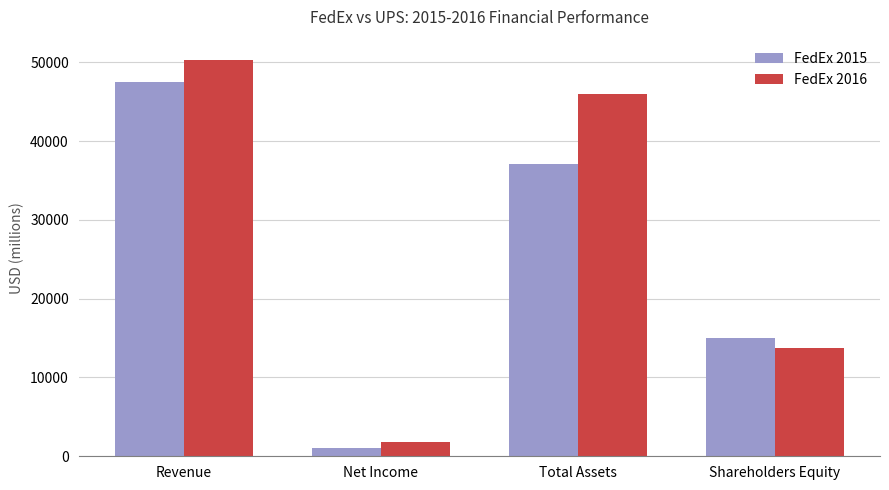

What is the greatest value displayed?

50365